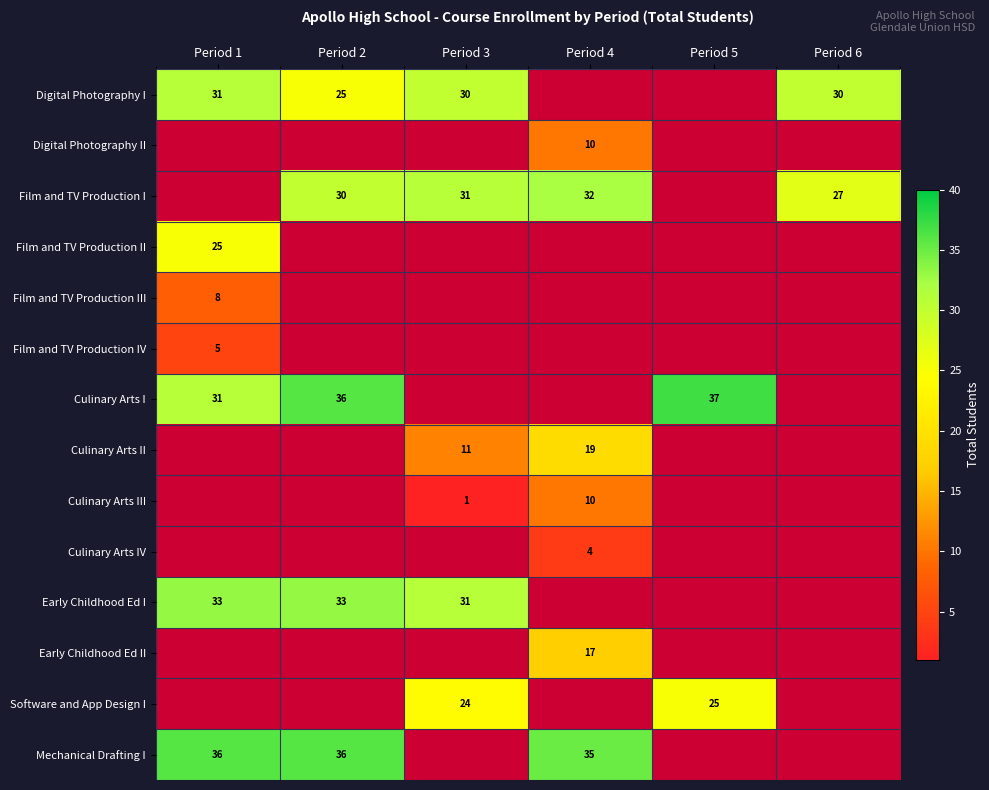

Is it true that Mechanical Drafting I equals 36 at Period 1?

True